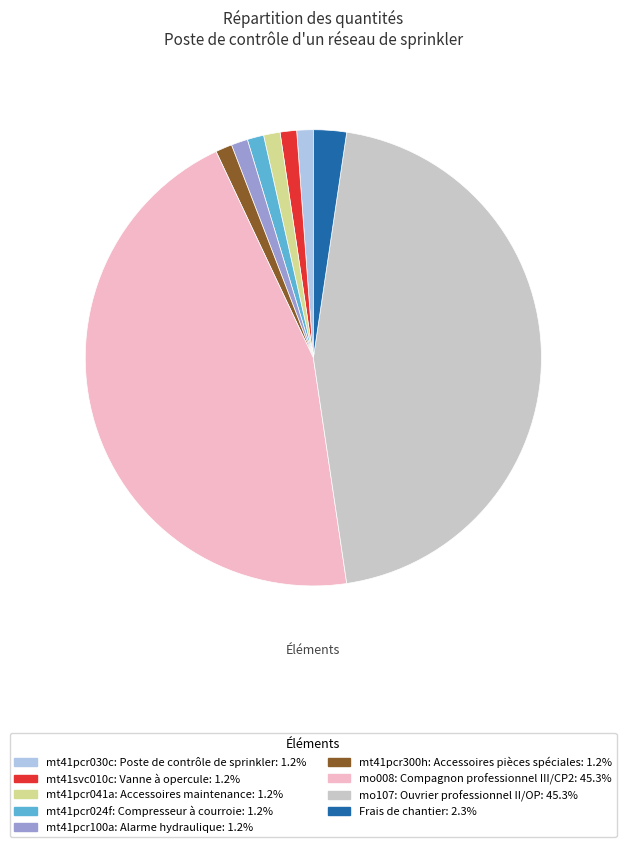

Does mt41svc010c: Vanne à opercule represent more than half of the total?

No